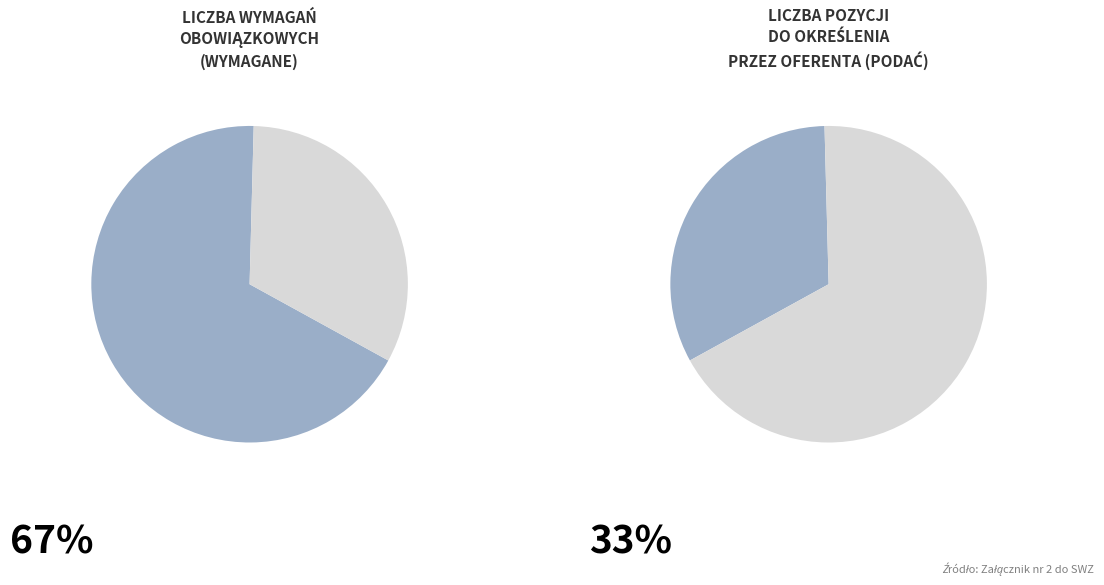

Is the sum of Wymagane and Podać greater than half?

Yes